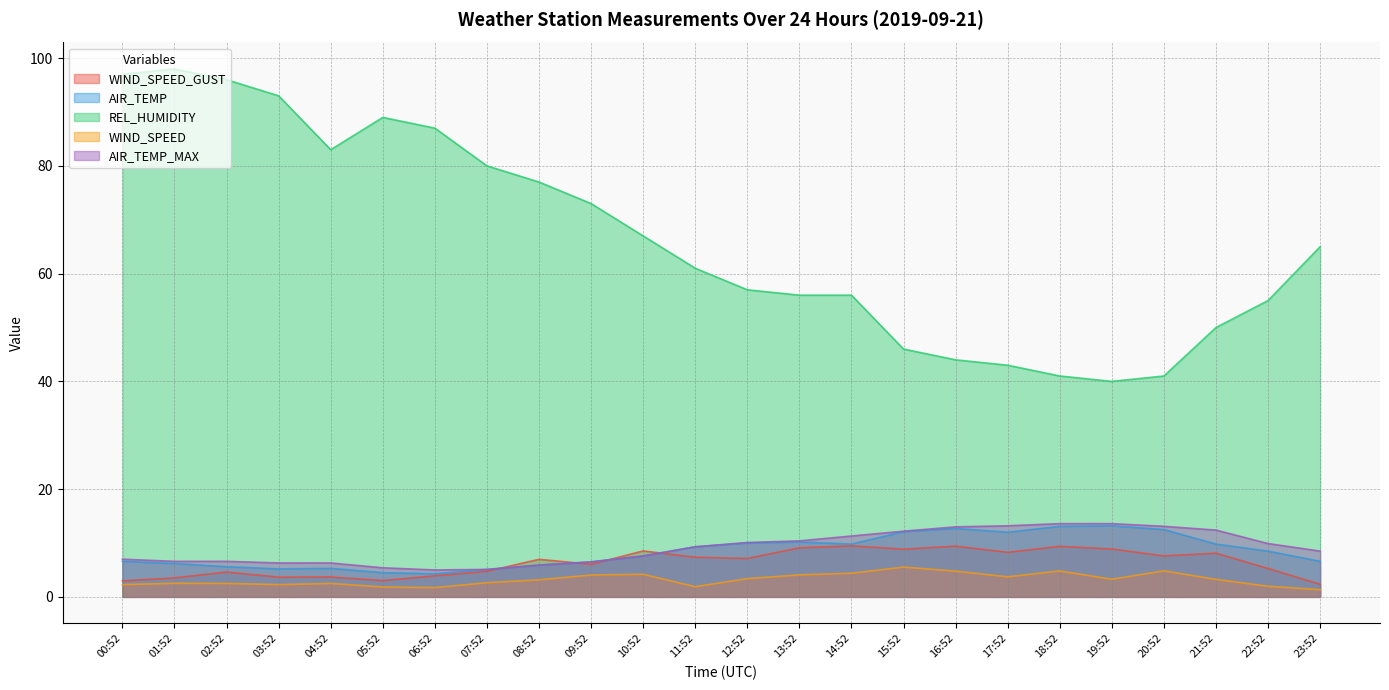

Which category has the lowest value in the AIR_TEMP_MAX series?

06:52